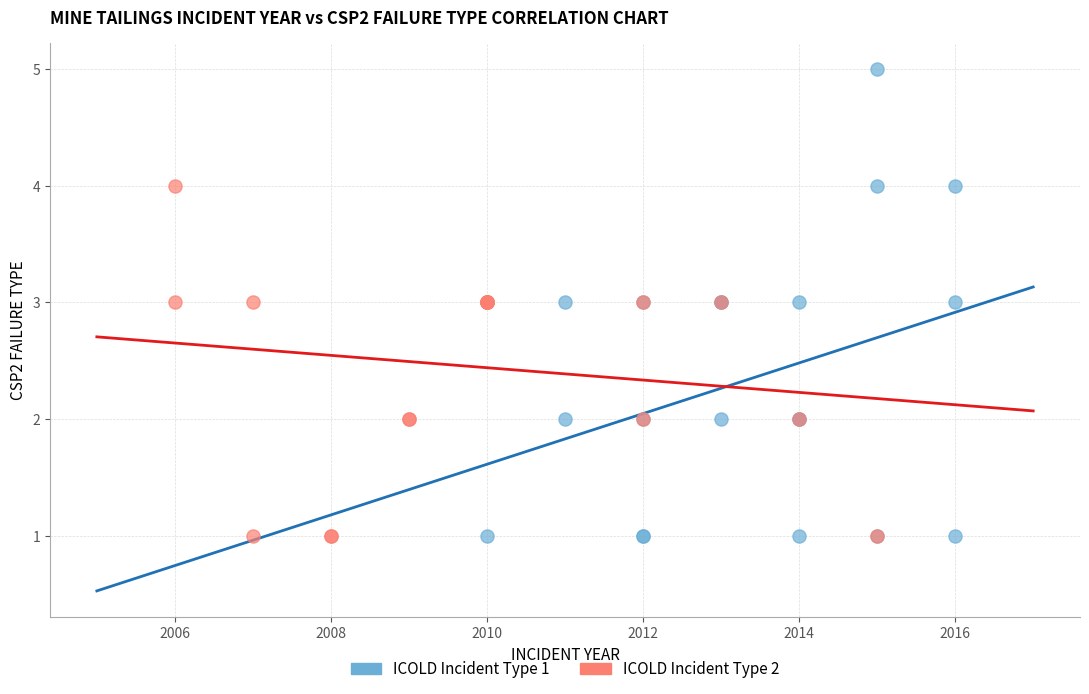

Which series contains the highest Y value?

ICOLD Incident Type 1